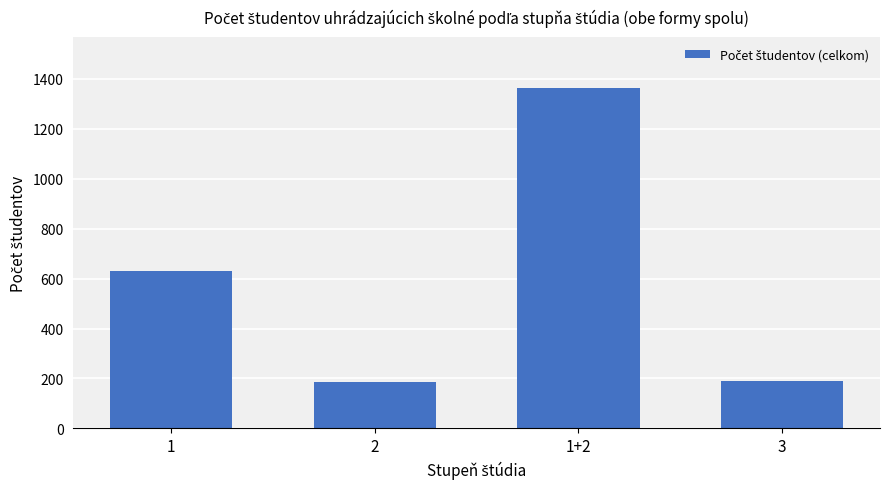

Between 3 and 1+2, which is larger?

1+2